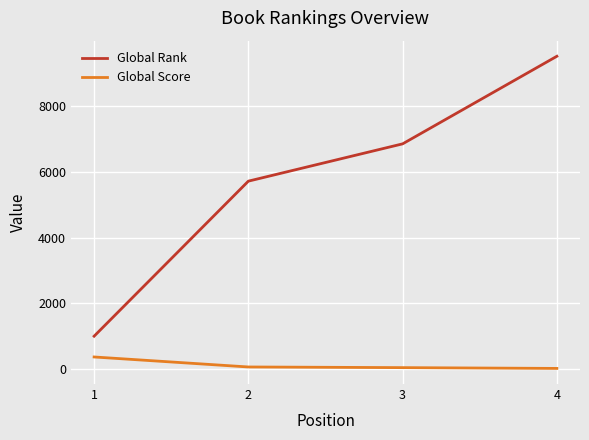

True or false: Global Rank and Global Score cross at least once.

False